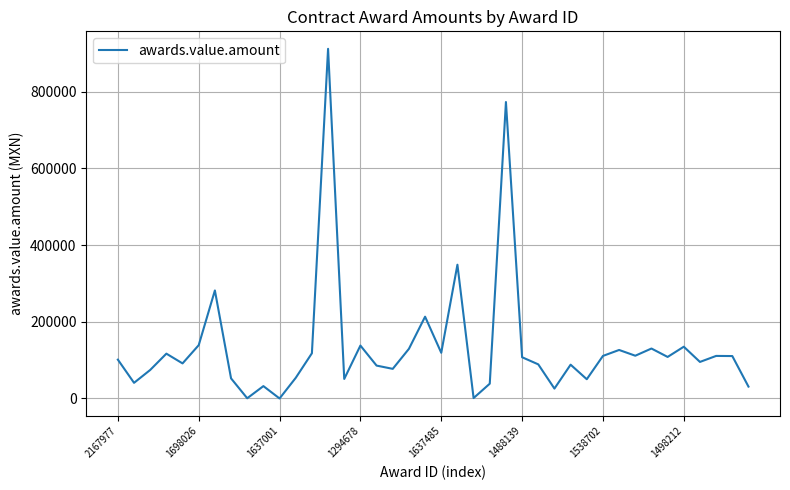

What is the maximum value shown in the chart?

912193.0